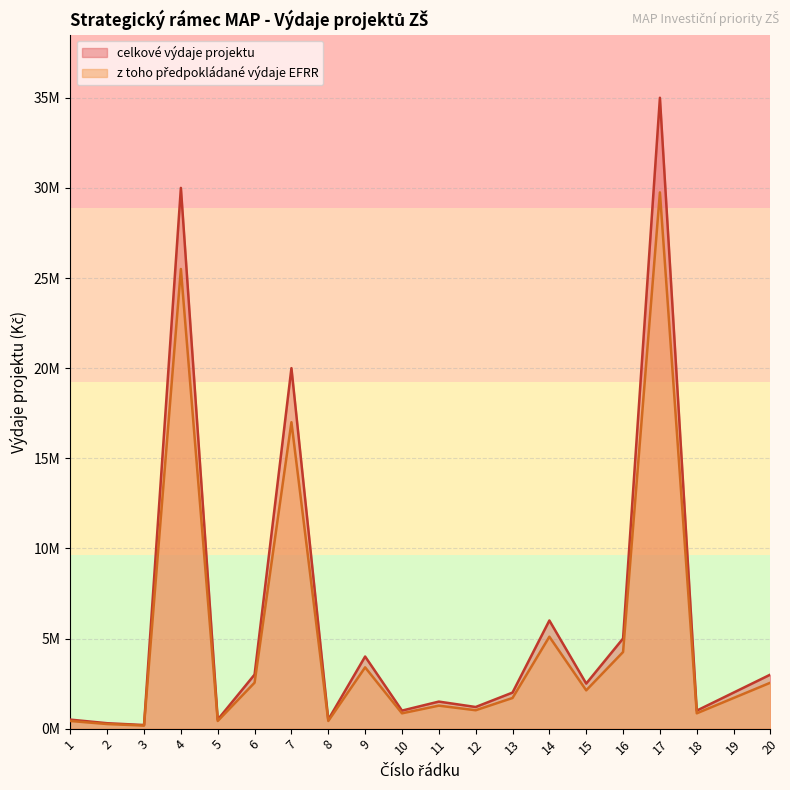

How many interior local valleys does the vydaje_EFRR series have?

7